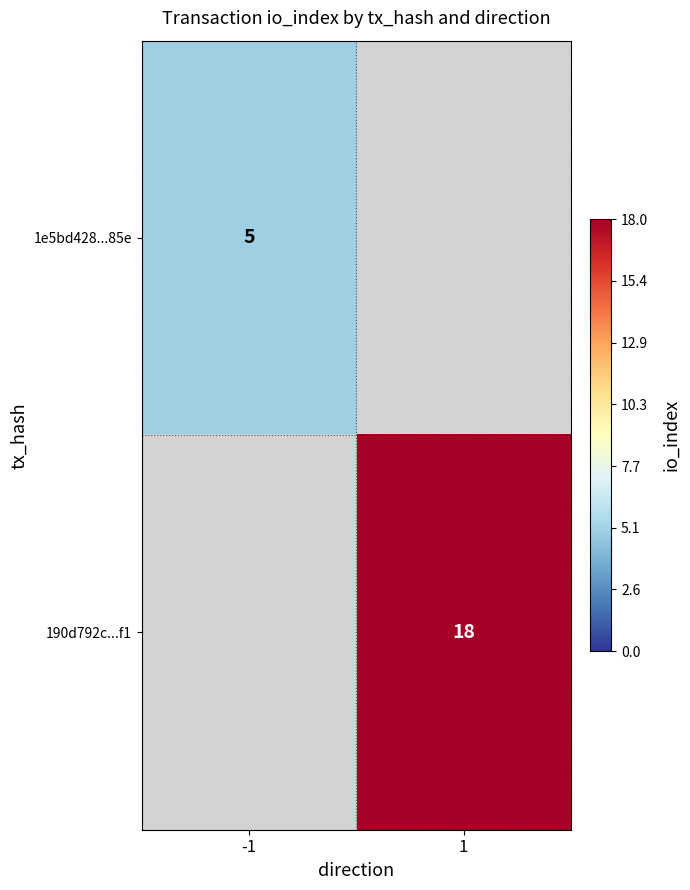

Which category has the highest value across all series?

1